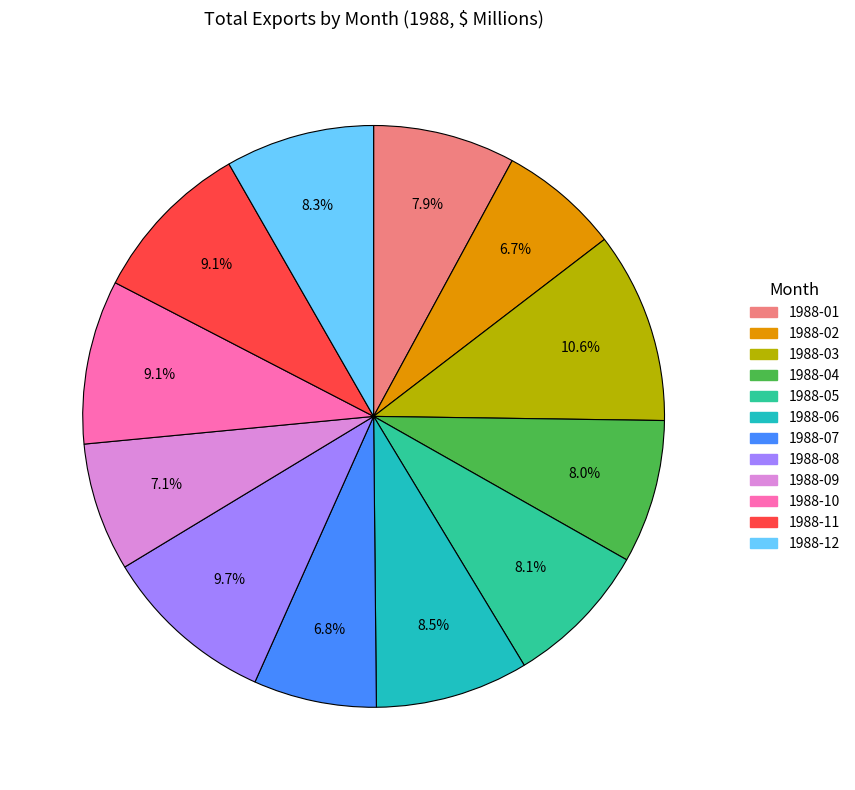

Which category has the biggest portion of the pie?

1988-03